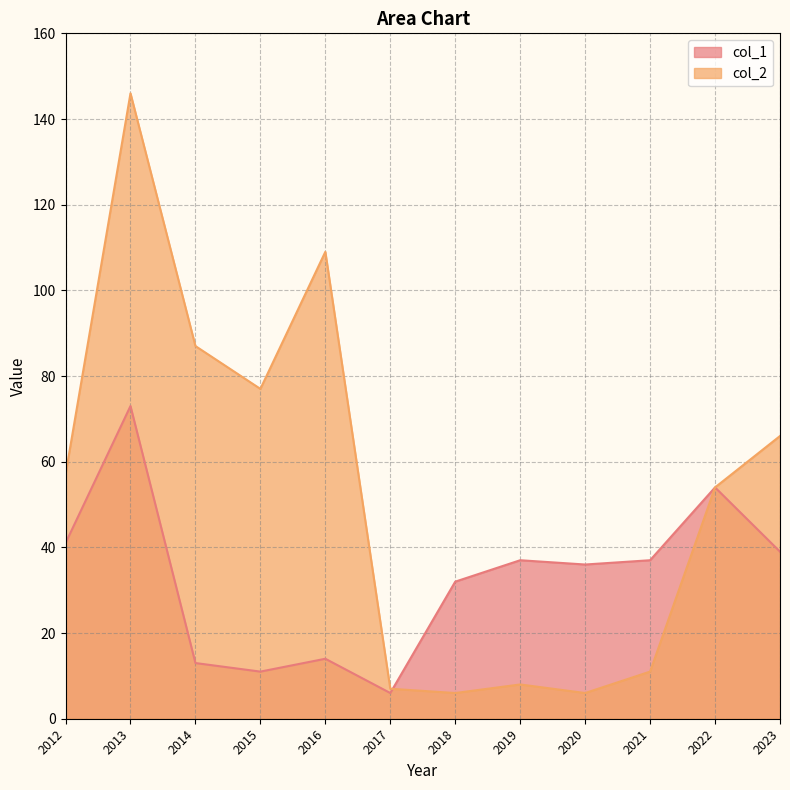

Which series has the largest total across all categories?

col_2